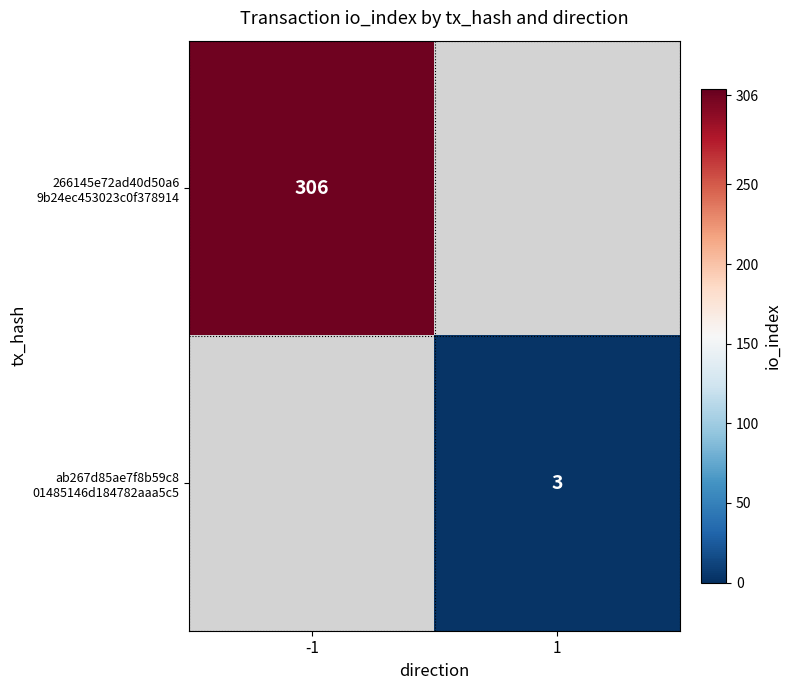

Is the value of 266145e72ad40d50a6 9b24ec453023c0f378914 at -1 greater than the value of ab267d85ae7f8b59c8 01485146d184782aaa5c5 at -1?

No